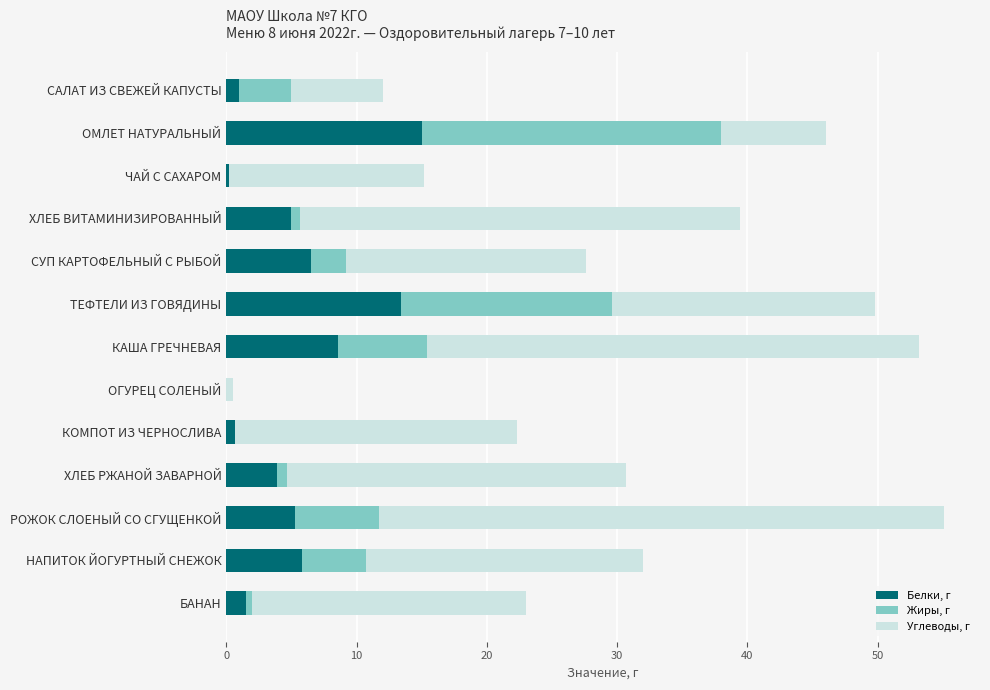

The Белки, г series shows 1.5 at БАНАН. True or false?

True